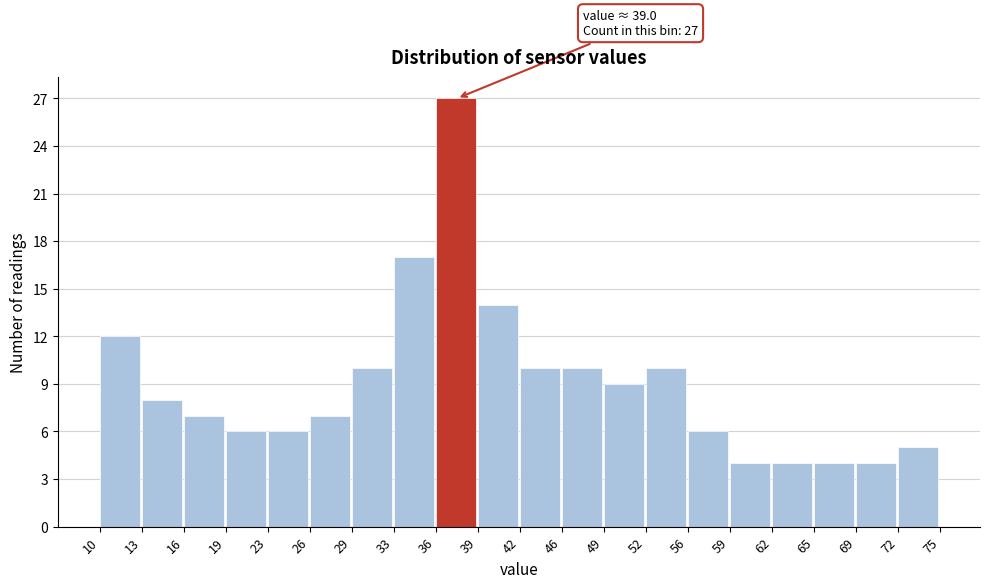

Which range on the x-axis has the tallest bar?

36 to 39